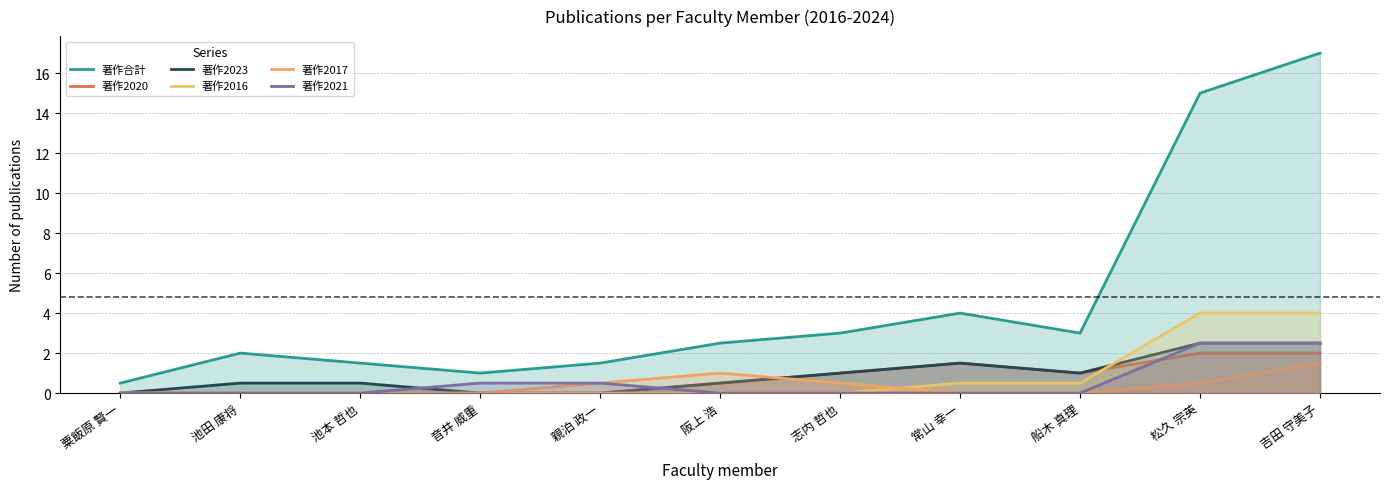

What is the label of the 10th point from the right?

池田 康将